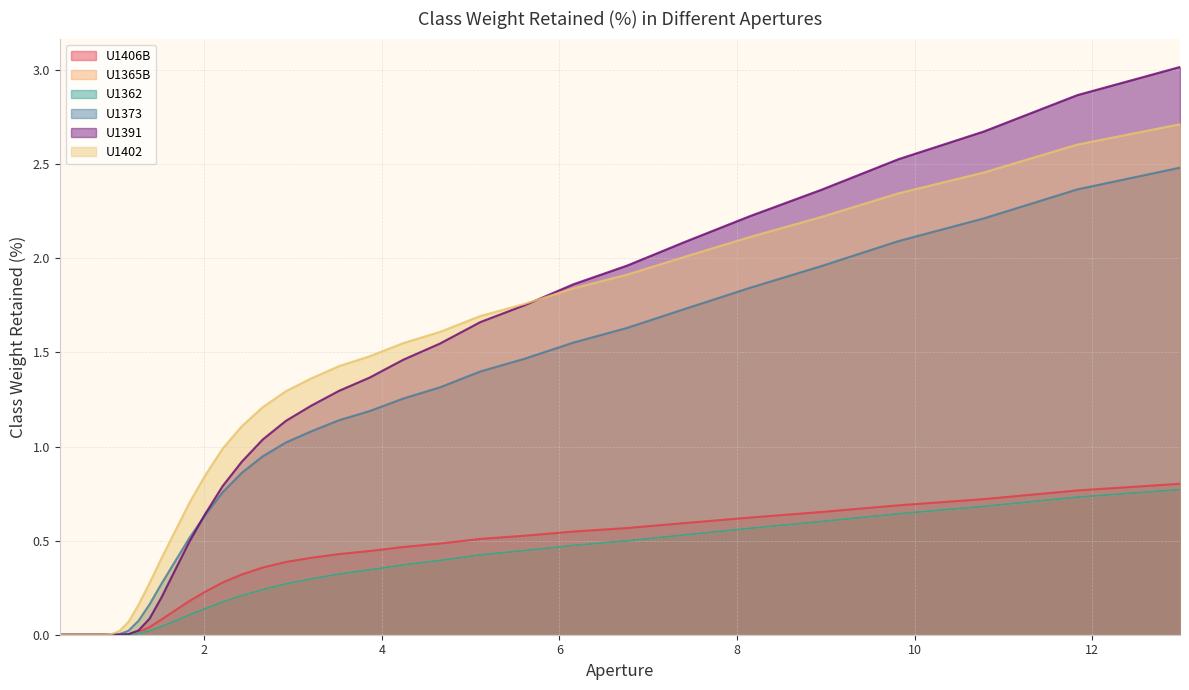

How many values in U1402 are above zero?

30